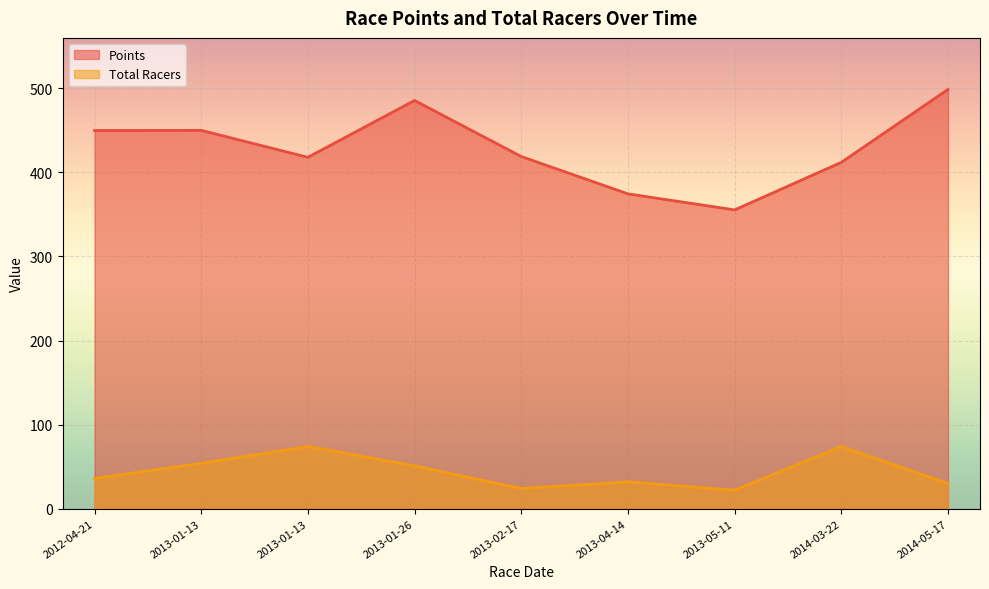

What is the value of the Points point at the 2nd from the left?

450.0